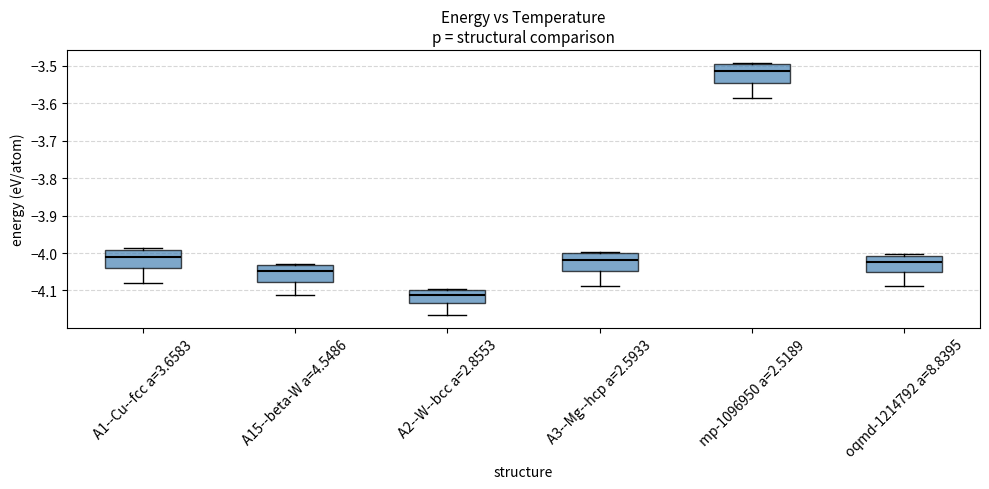

Which box's median line is the lowest?

A2--W--bcc a=2.8553